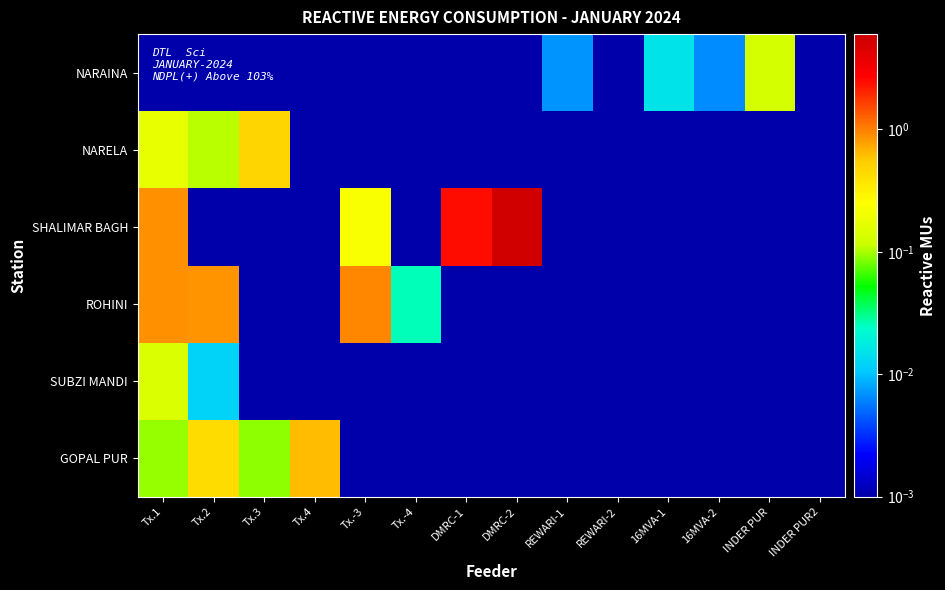

What is the difference between the highest and lowest values at DMRC-2?

5.6